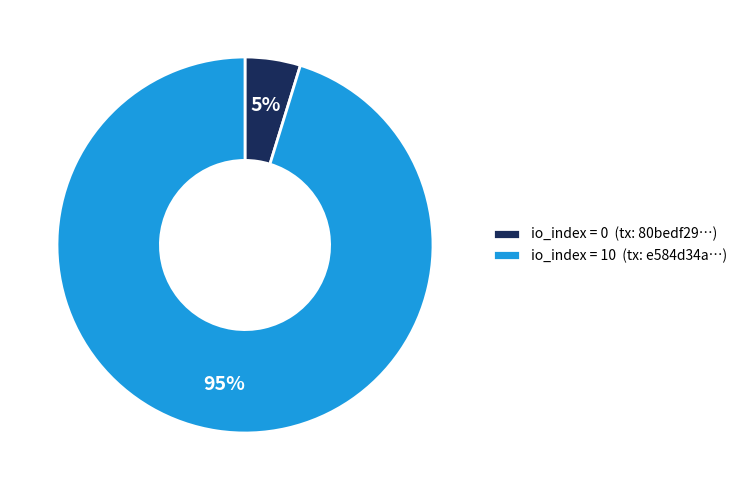

To the nearest percent, what is the average slice percentage?

50%